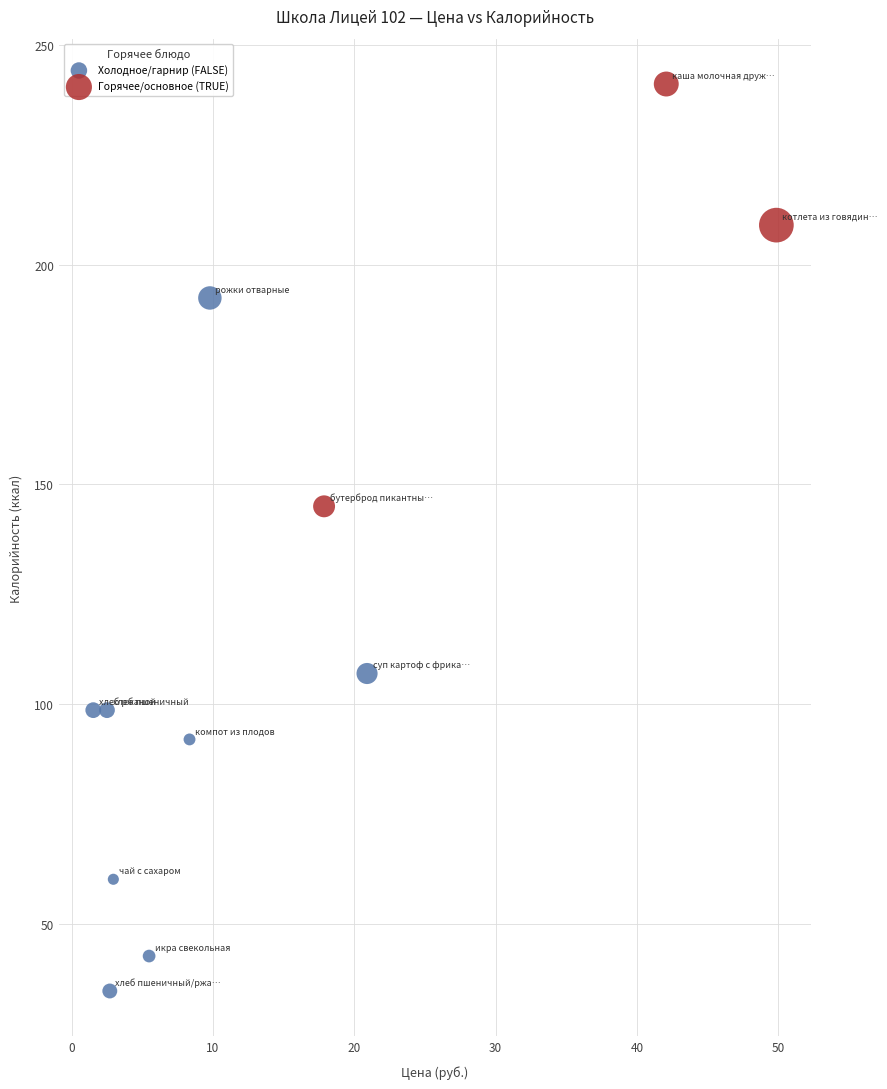

Which series has the largest Y range (max minus min)?

Холодное/гарнир (FALSE)